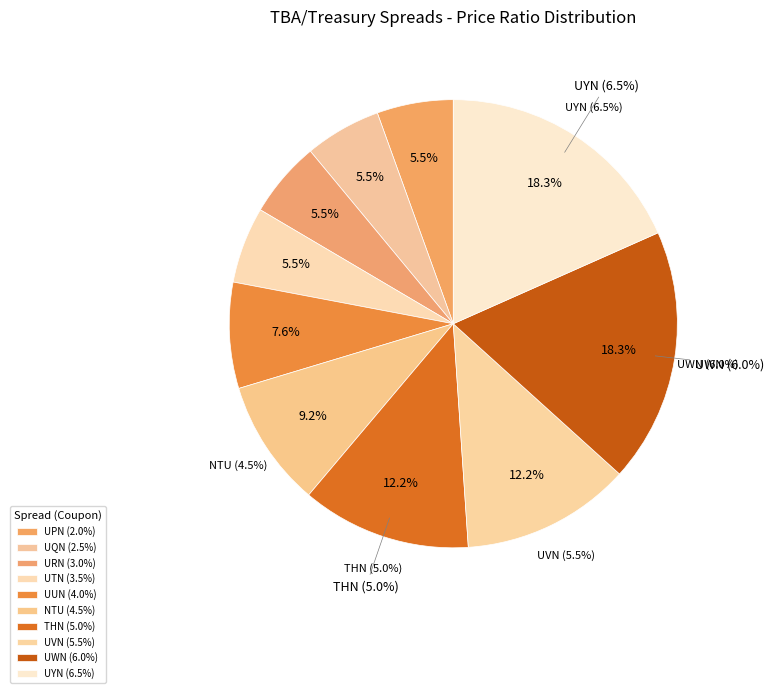

The UTN (3.5%) slice represents 6% of the pie. True or false?

True